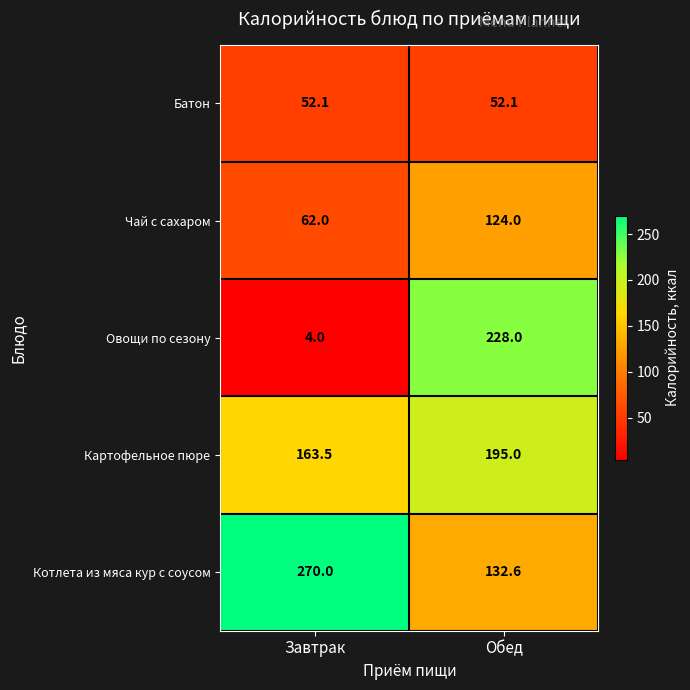

Which series has the largest total across all categories?

Котлета из мяса кур с соусом